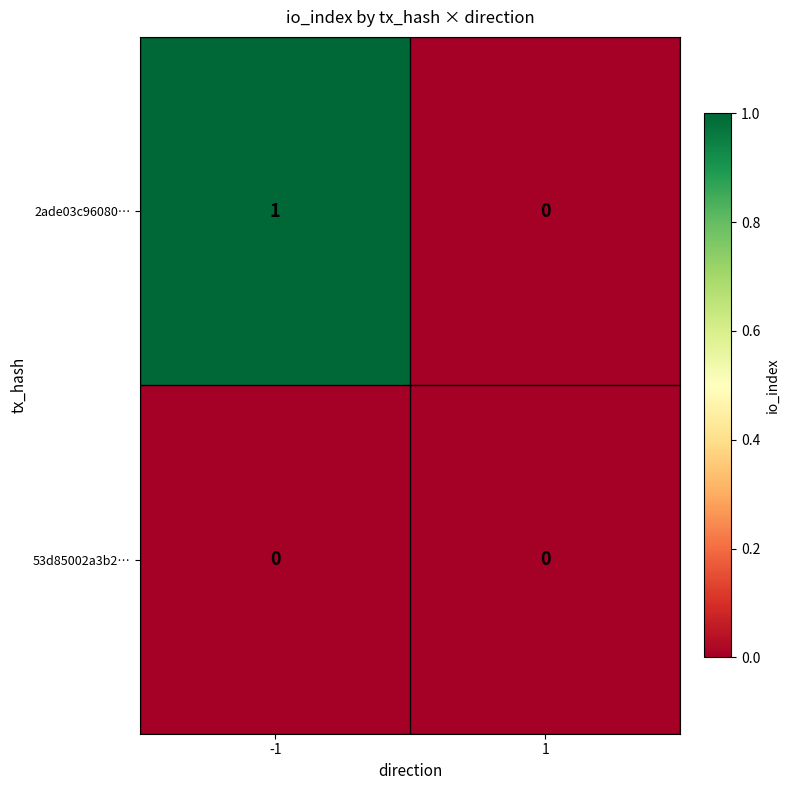

List the series in order of their overall mean, lowest first.

53d85002a3b2…, 2ade03c96080…